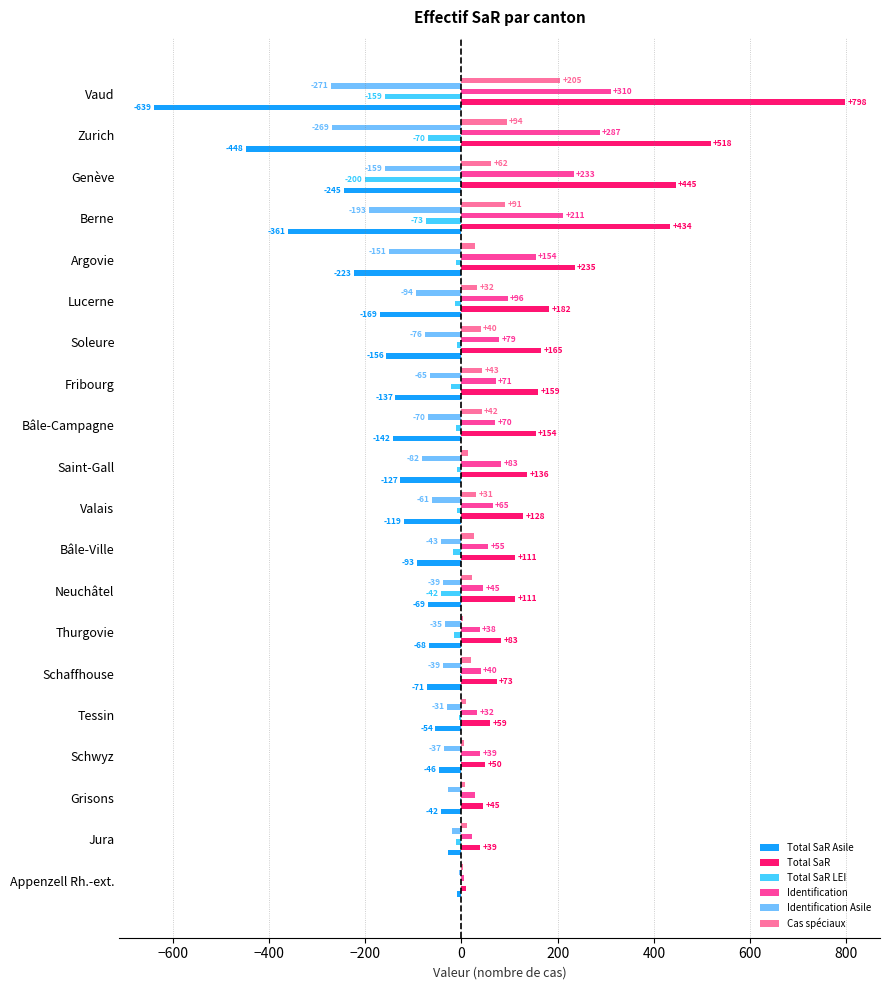

Between Jura and Schwyz, which series saw the biggest shift?

Total SaR Asile